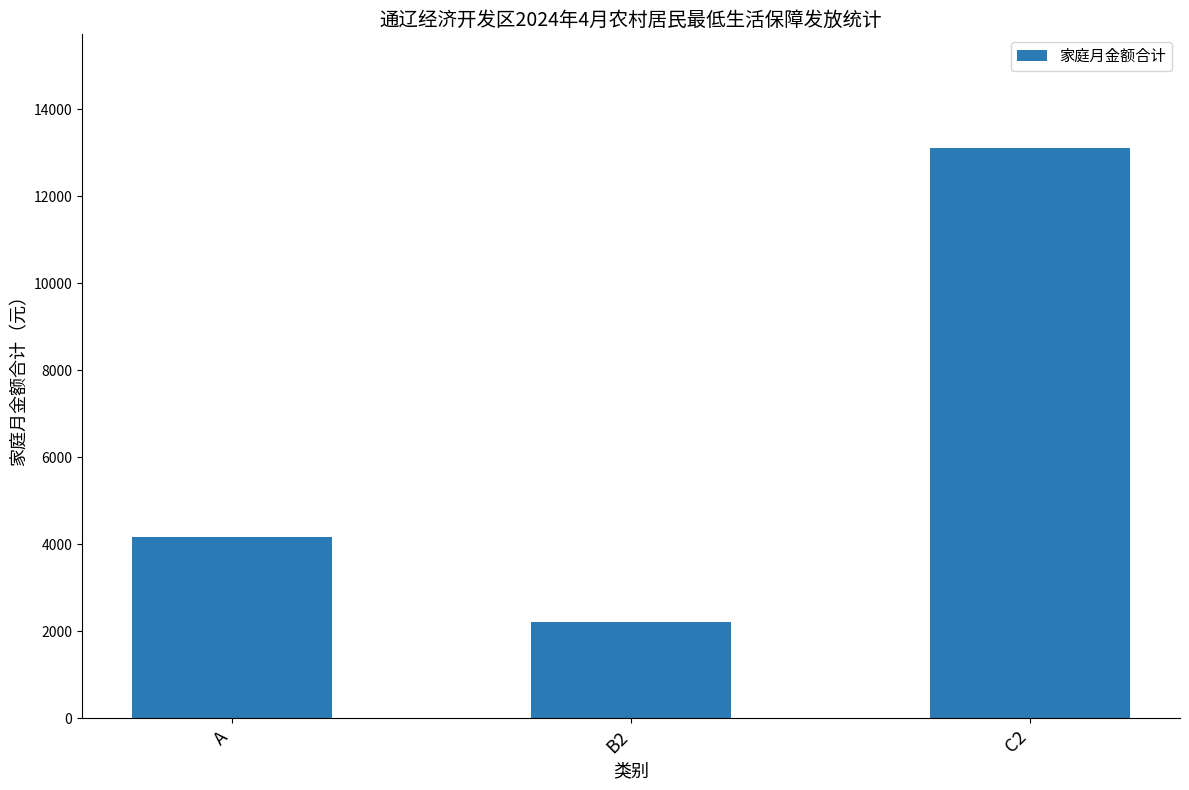

At which category does the chart reach its peak across all series?

C2